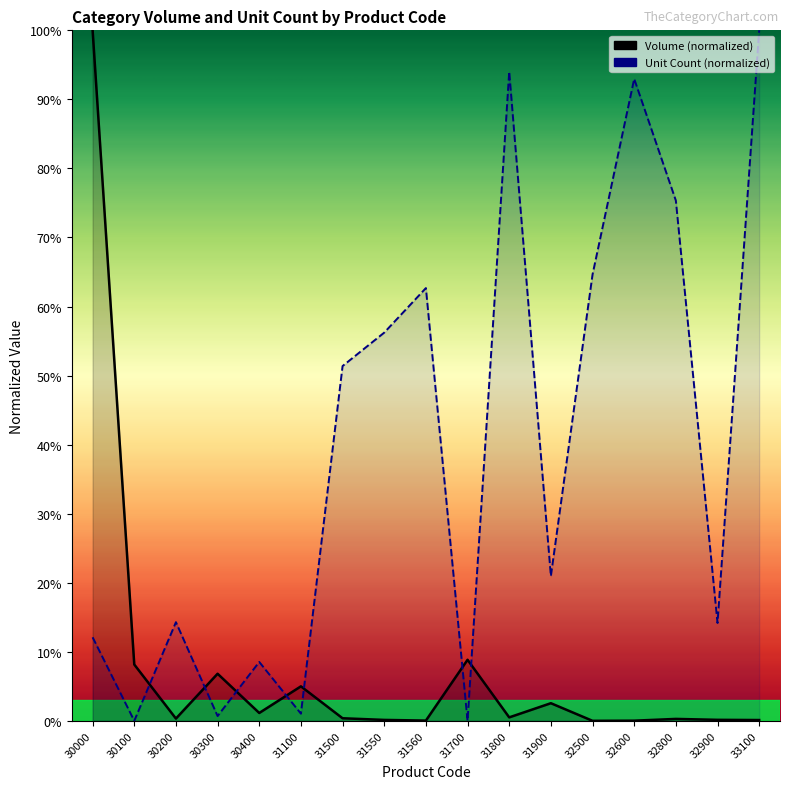

How many values in the 184 series exceed 20?

9